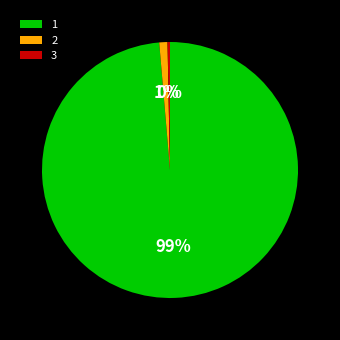

The 2 slice represents 1% of the pie. True or false?

True